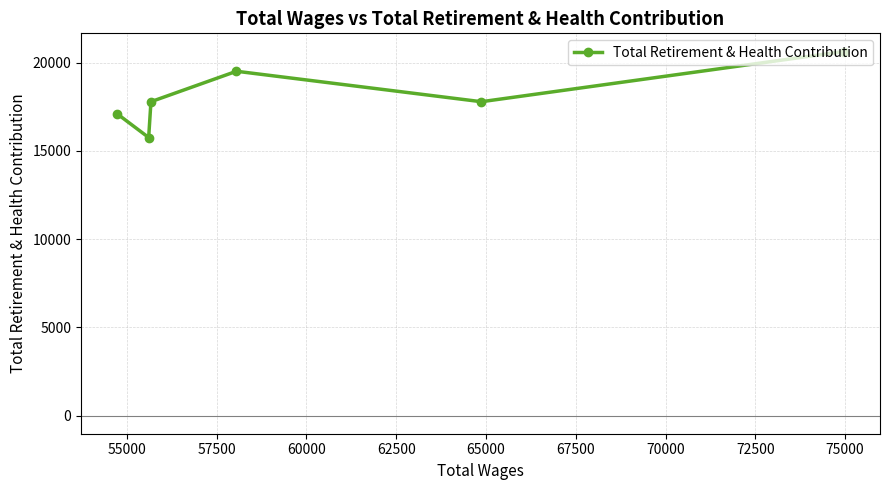

What is the average value?

18099